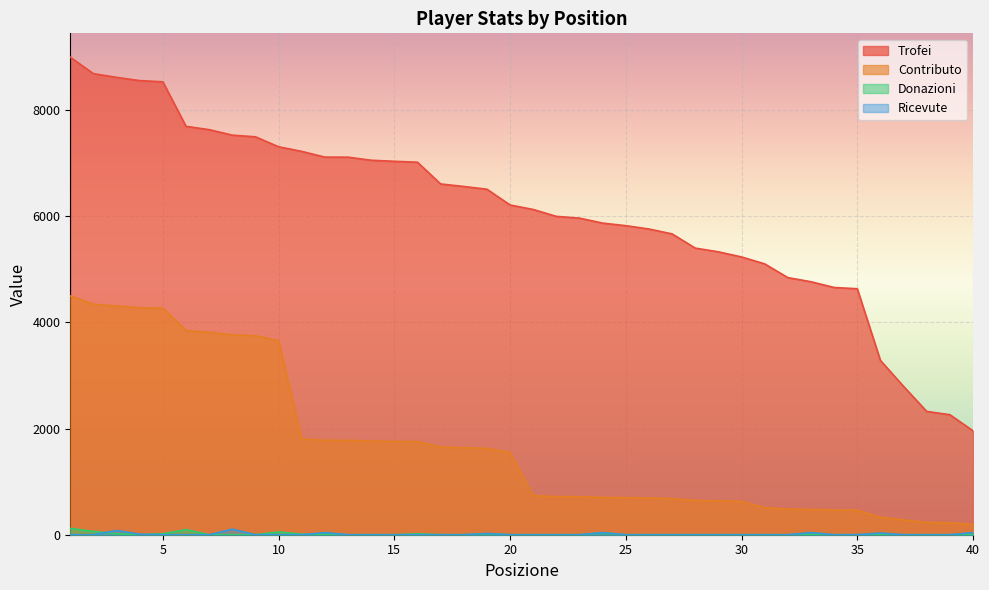

Reading left to right, what are all the values shown in this chart?

Trofei: 9000	8690	8620	8559	8536	7697	7635	7531	7500	7312	7225	7117	7116	7058	7038	7021	6611	6564	6512	6215	6130	6000	5967	5873	5825	5762	5670	5402	5332	5235	5105	4846	4768	4660	4636	3285	2796	2324	2262	1959
Contributo: 4500	4345	4310	4279	4268	3848	3817	3765	3750	3656	1806	1779	1779	1764	1759	1755	1652	1641	1628	1553	735	720	716	704	699	691	680	648	639	628	510	484	476	466	463	328	279	232	226	195
Donazioni: 118	62	18	0	18	96	0	0	0	52	10	10	0	0	0	16	0	0	16	0	0	0	0	36	0	0	0	0	0	0	0	0	8	0	0	0	0	0	0	10
Ricevute: 0	0	80	10	0	0	0	104	0	0	0	40	0	0	0	0	0	0	24	0	0	0	0	40	0	0	0	0	0	0	0	0	40	0	0	32	0	0	0	40